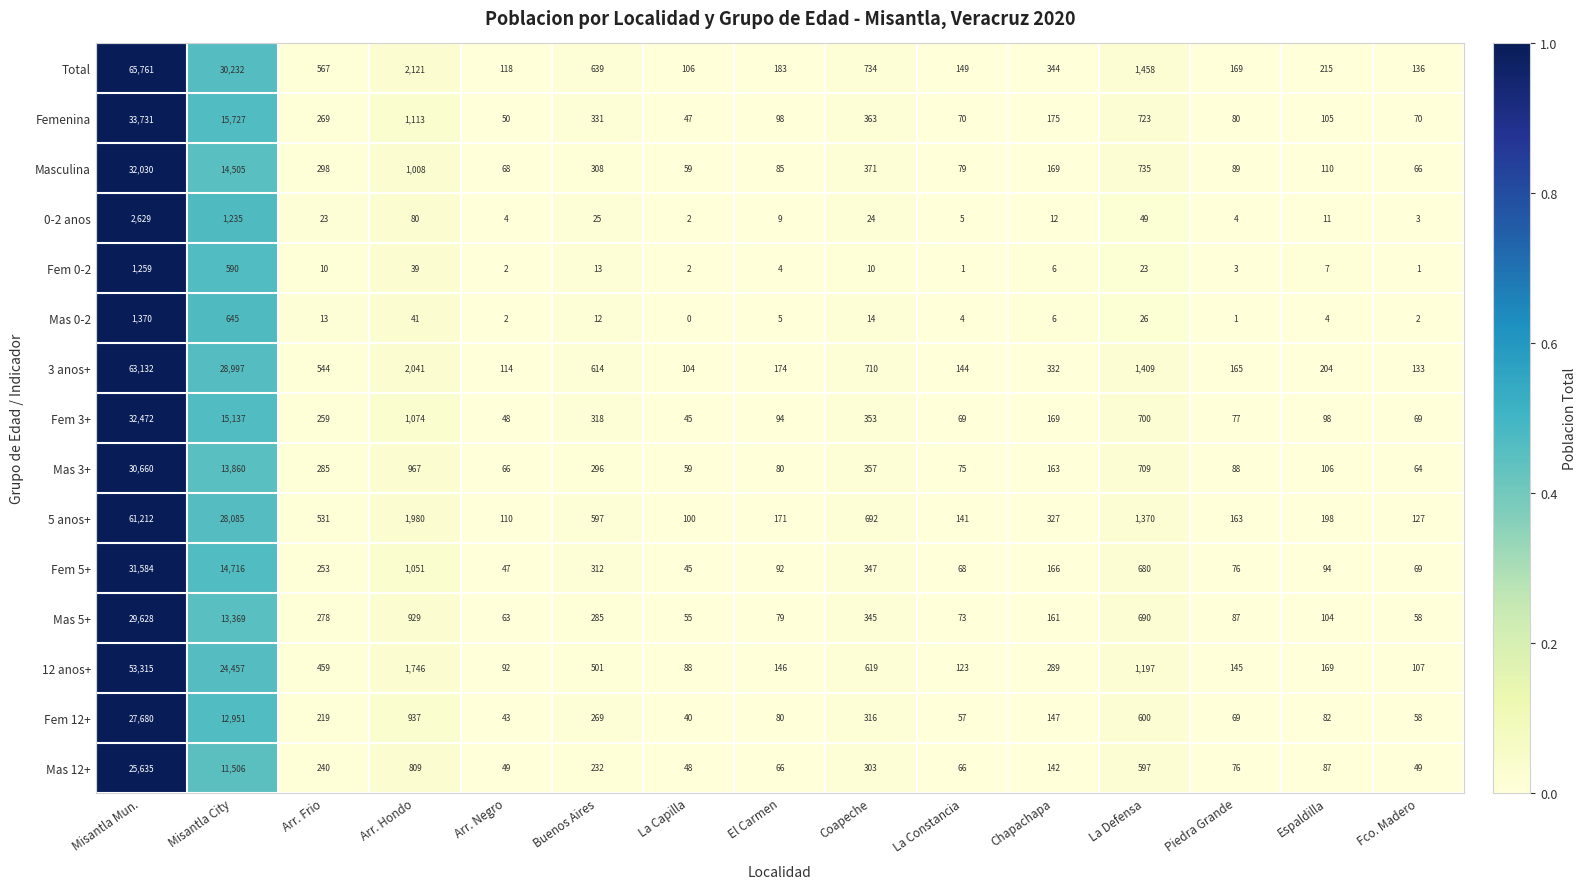

List the series in order of their peak value, highest first.

Total, 3 anos+, 5 anos+, 12 anos+, Femenina, Fem 3+, Masculina, Fem 5+, Mas 3+, Mas 5+, Fem 12+, Mas 12+, 0-2 anos, Mas 0-2, Fem 0-2